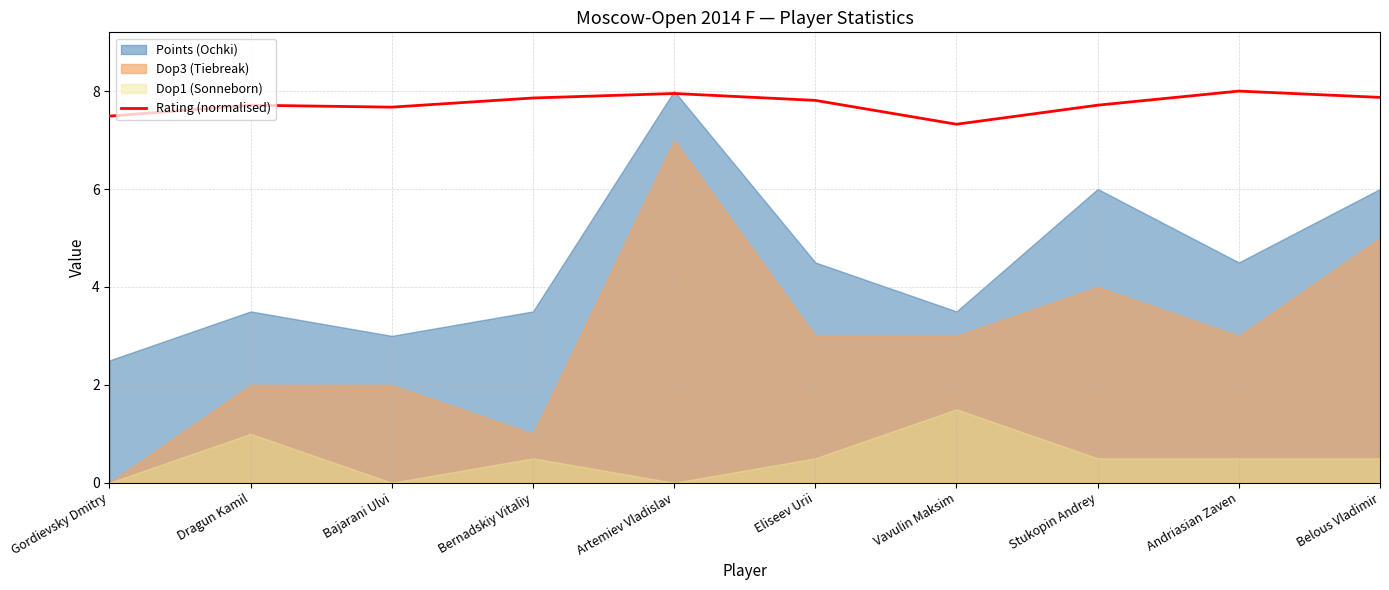

What is the label of the 9th point from the right?

Dragun Kamil